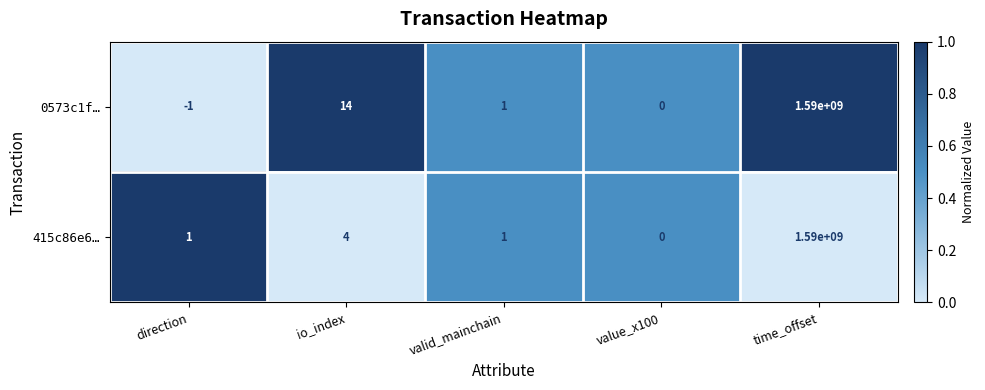

What is the total value across all series at value_x100?

0